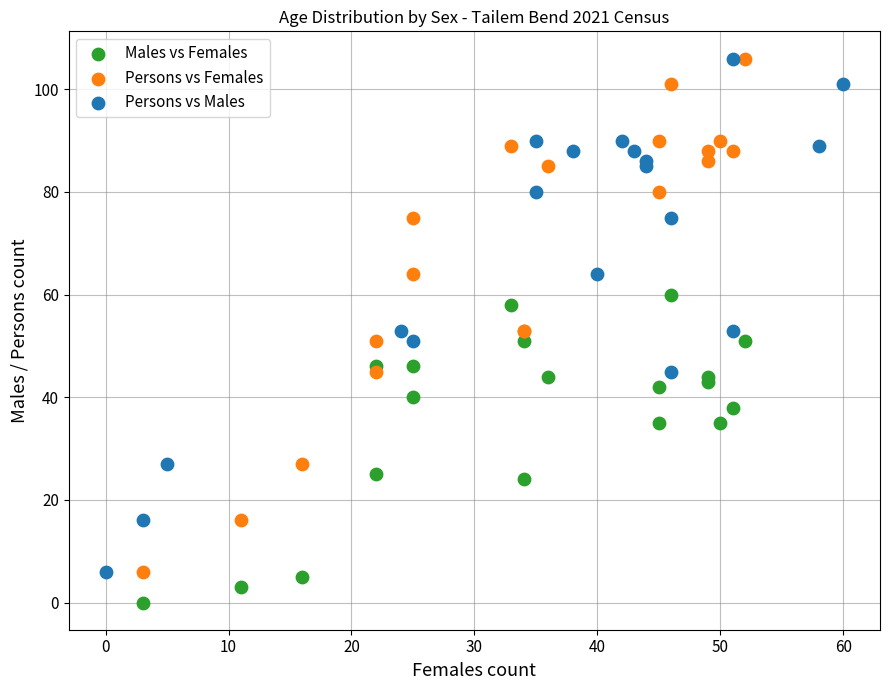

Which series contains the lowest Y value?

Males vs Females